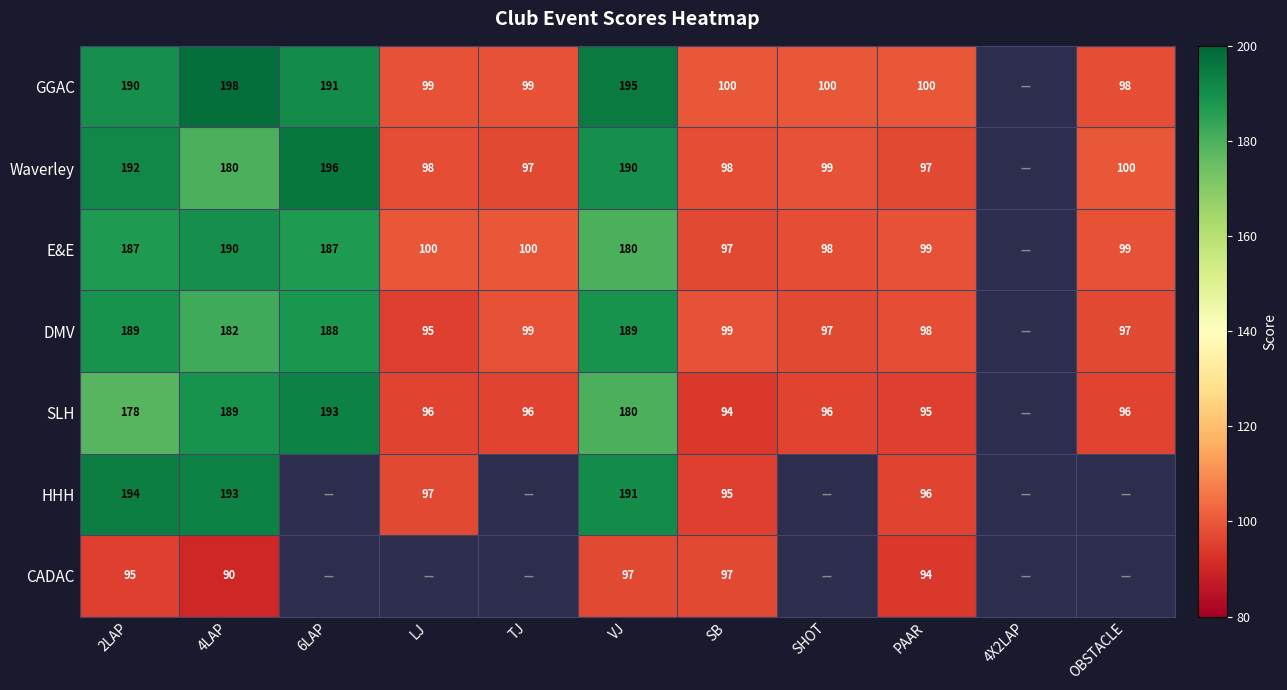

The SLH series shows 193 at 6LAP. True or false?

True